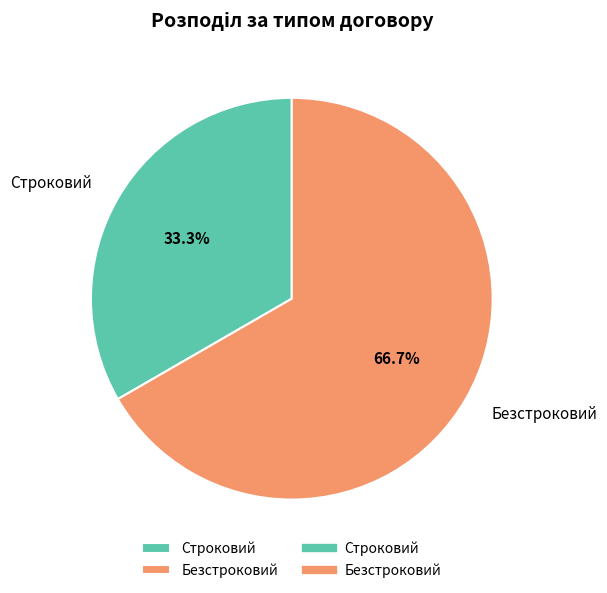

Count the number of slices in the pie.

2